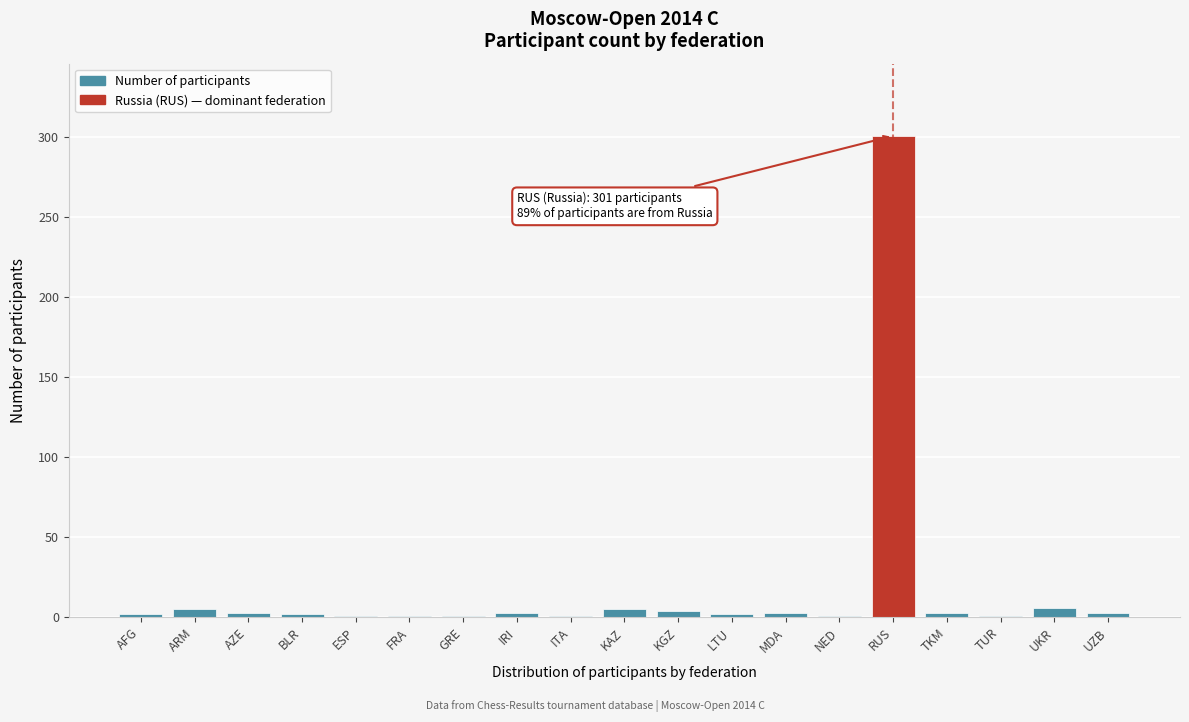

What is the maximum value shown in the chart?

301